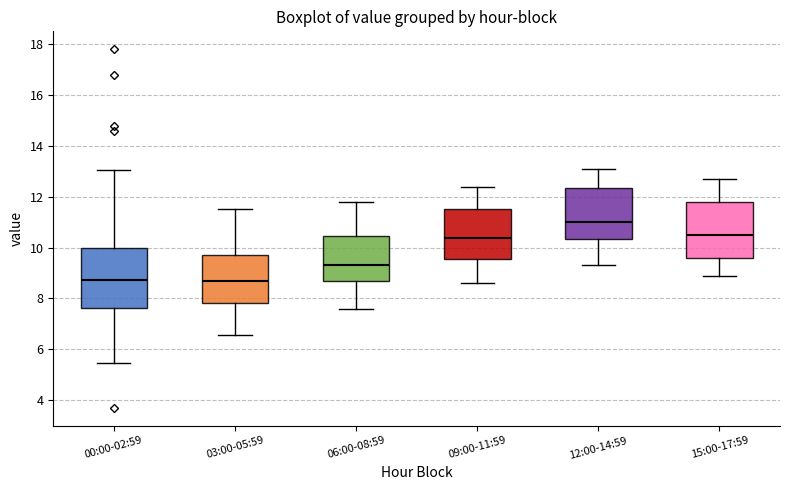

Reading left to right, read every box against the y-axis: the position of its median line, the range the box covers, and the ends of its whiskers. The values are not printed on the chart, so give them approximately, as read against the axis.

00:00-02:59: median 8.8, box 7.6 to 10.0, whiskers 5.4 to 13.0
03:00-05:59: median 8.6, box 7.8 to 9.8, whiskers 6.6 to 11.6
06:00-08:59: median 9.4, box 8.6 to 10.4, whiskers 7.6 to 11.8
09:00-11:59: median 10.4, box 9.6 to 11.6, whiskers 8.6 to 12.4
12:00-14:59: median 11.0, box 10.4 to 12.4, whiskers 9.4 to 13.2
15:00-17:59: median 10.4, box 9.6 to 11.8, whiskers 9.0 to 12.8